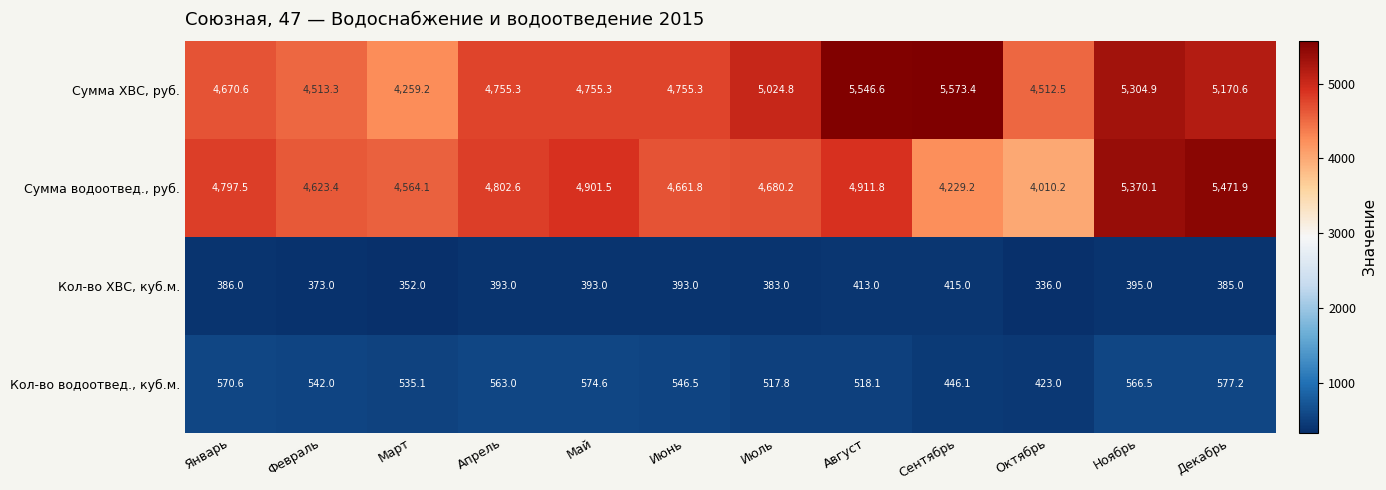

What is the difference between the second highest and second lowest values in the Кол-во ХВС, куб.м. series?

61.0